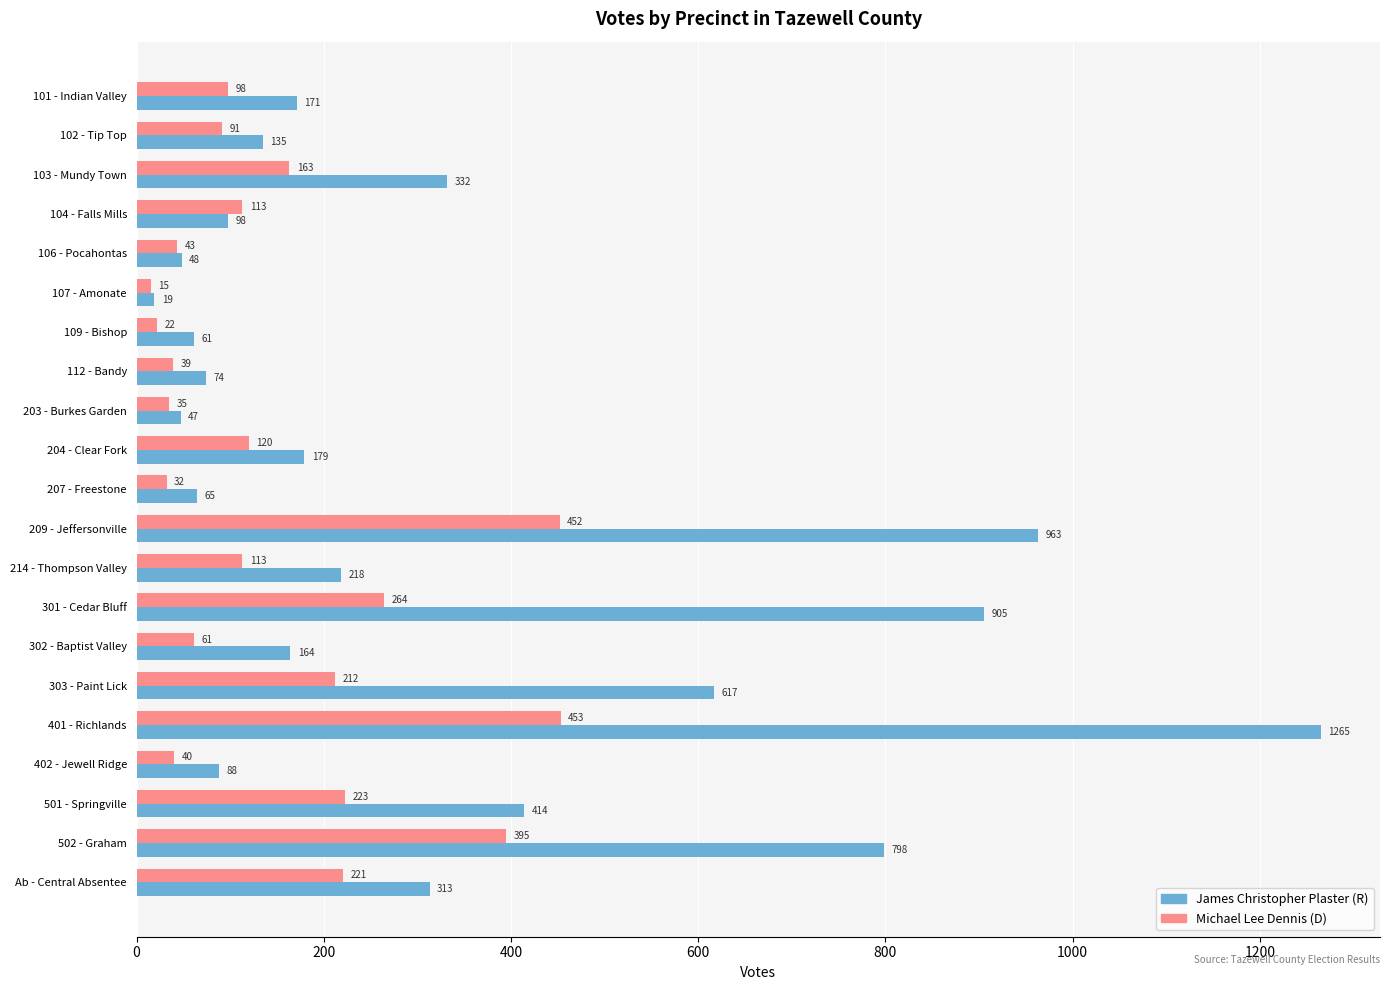

At how many categories does at least one series exceed 1211?

1